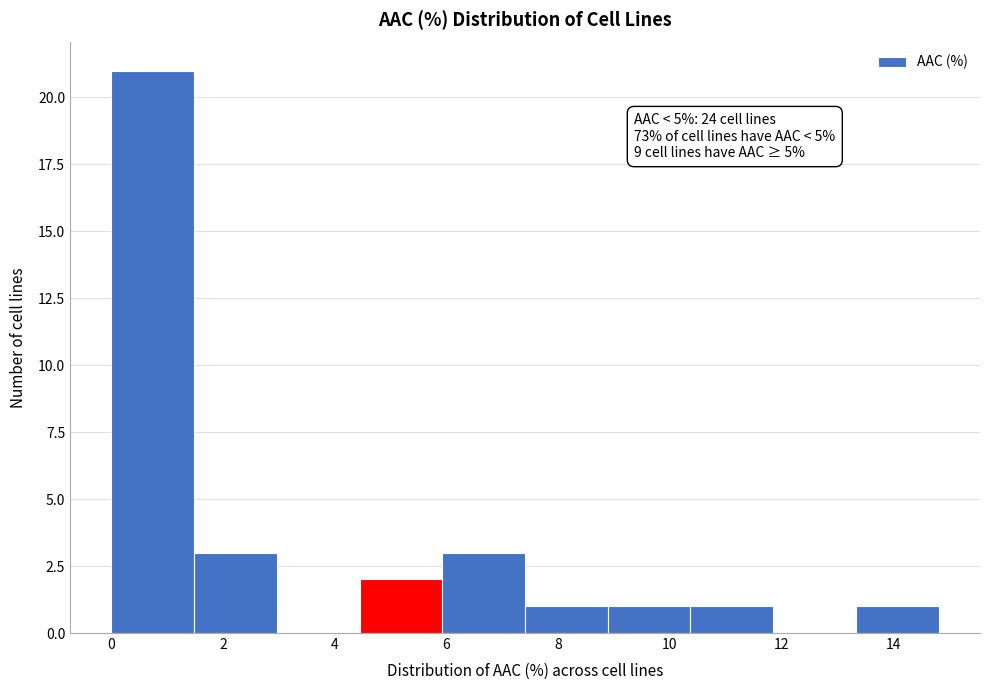

Over which range of the x-axis is the bar tallest?

0.0 to 1.4